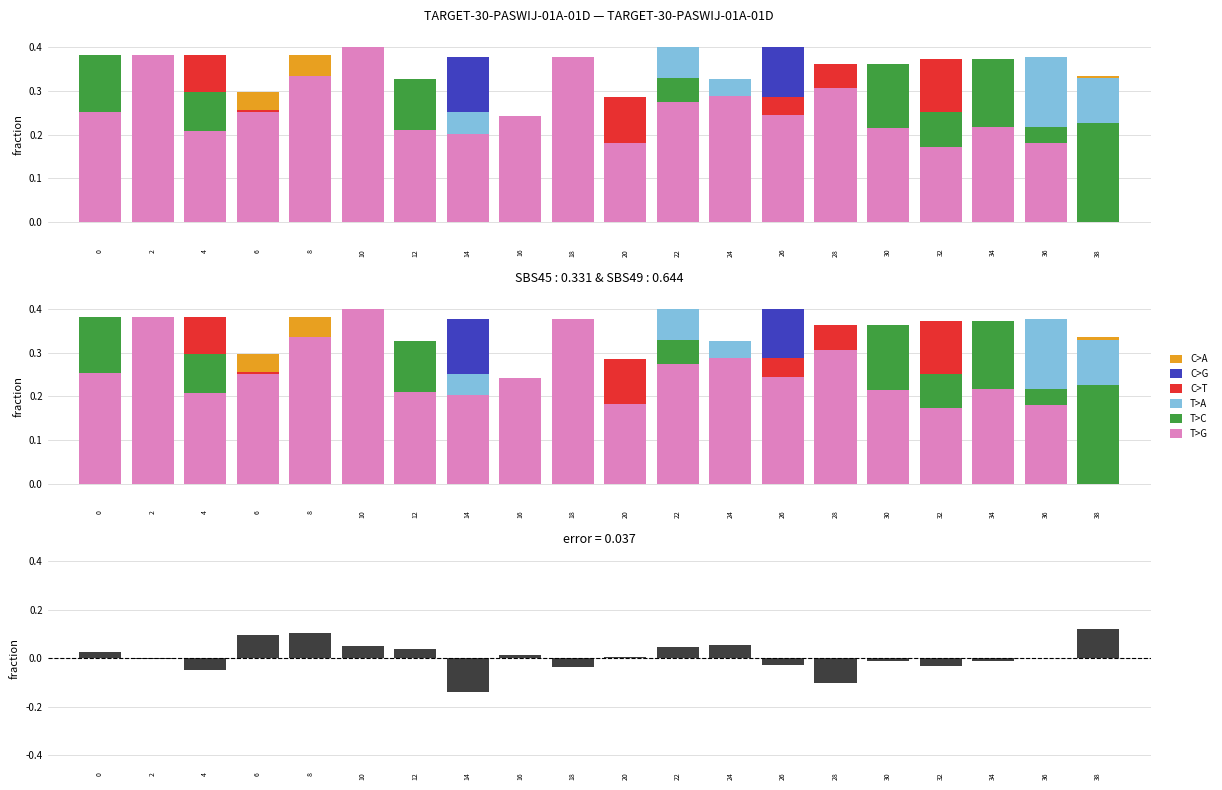

At which category is the sum across all series the highest?

4